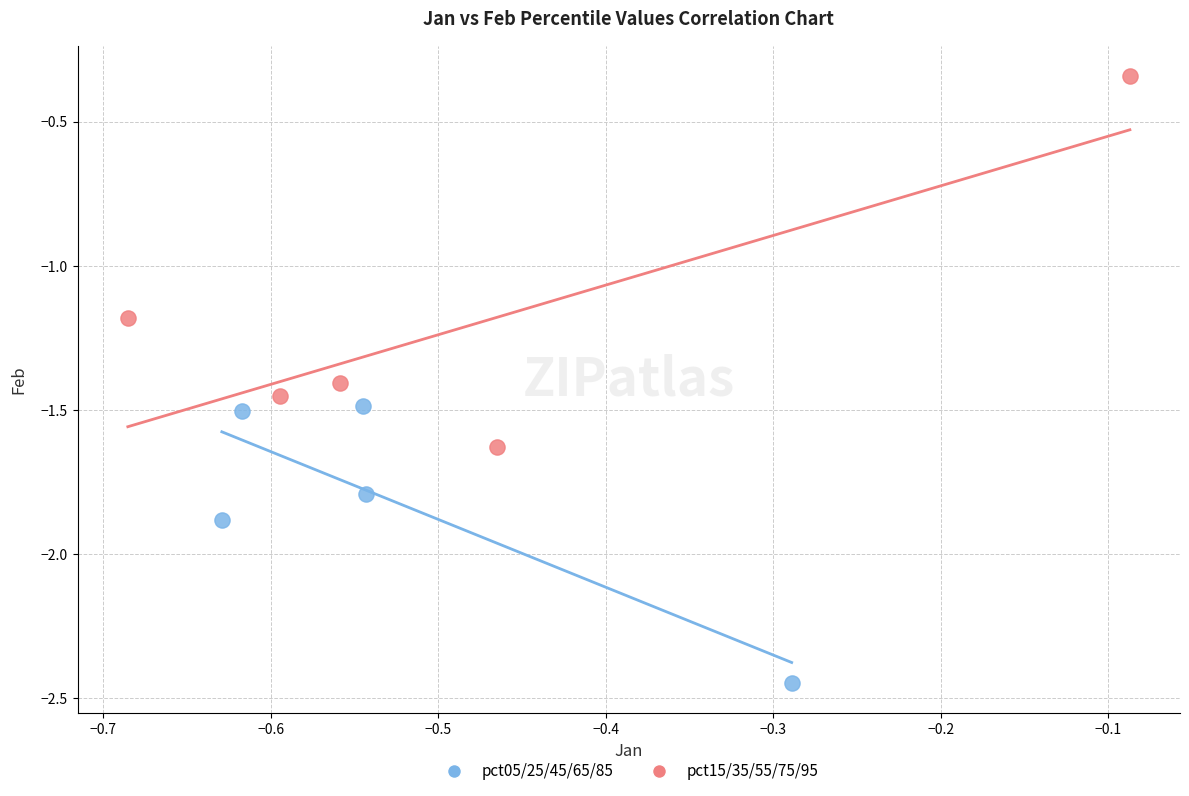

What are all the series names shown in the legend?

pct05/25/45/65/85, pct15/35/55/75/95